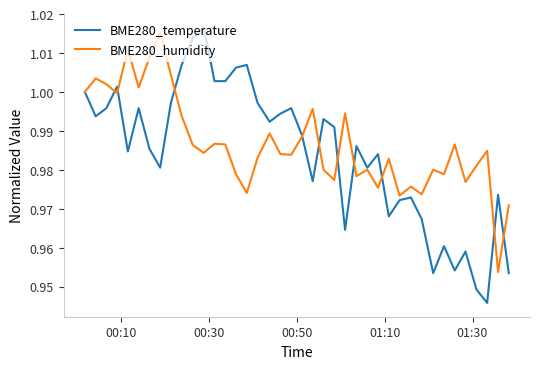

Which series has the widest spread of values?

BME280_temperature